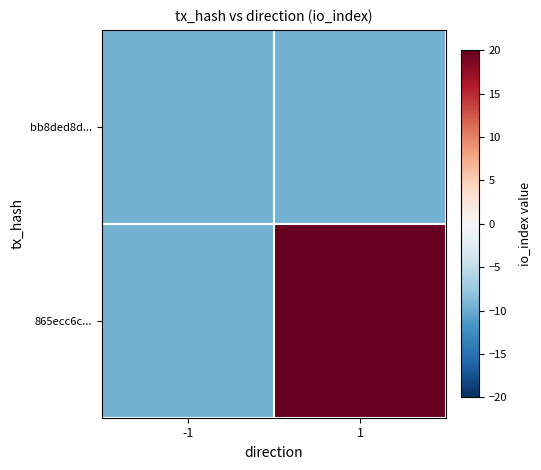

At how many categories does at least one series exceed 23?

1